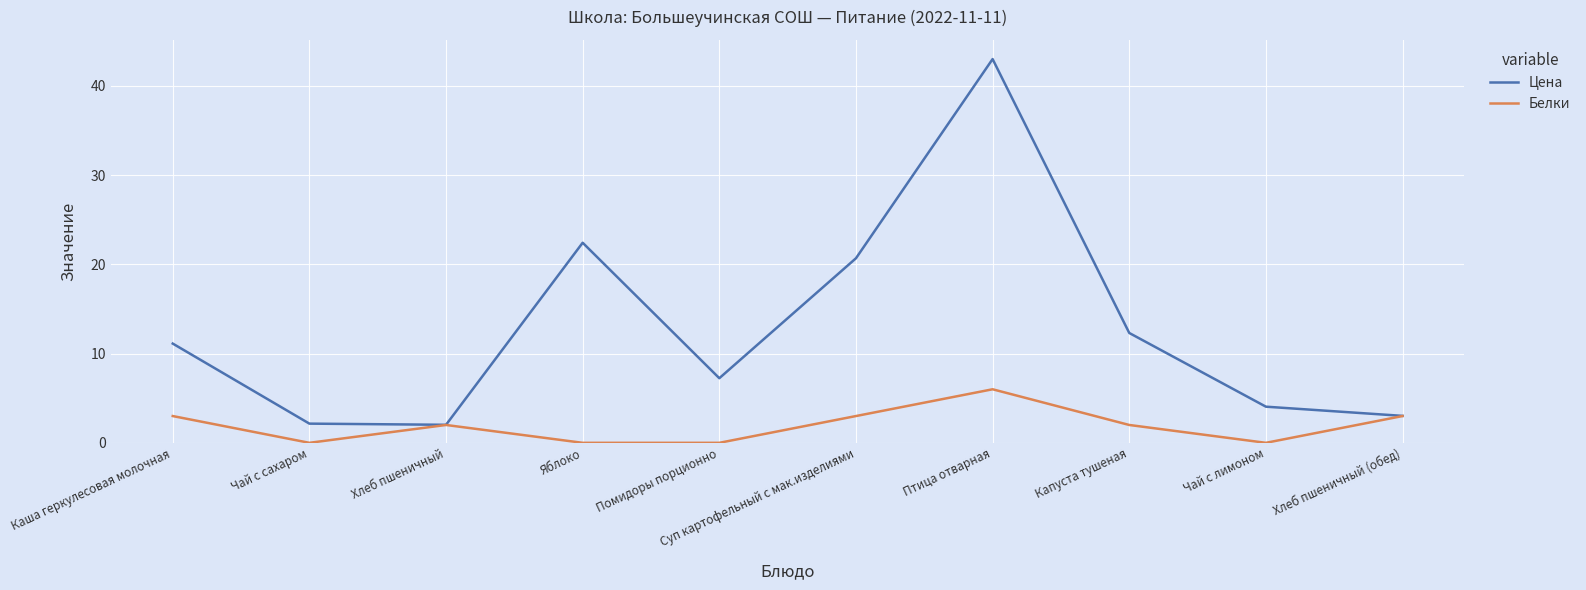

Does the chart have visible grid lines?

Yes